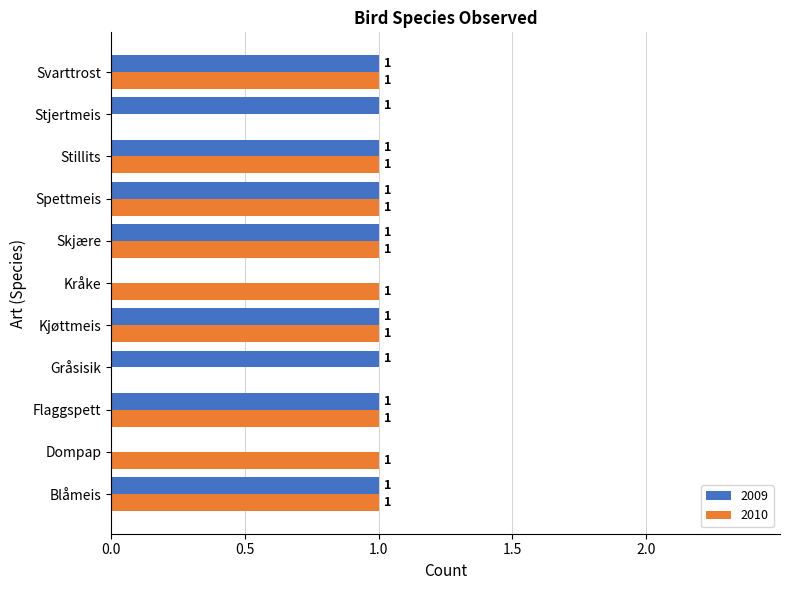

What is the sum of all 2010 values?

9